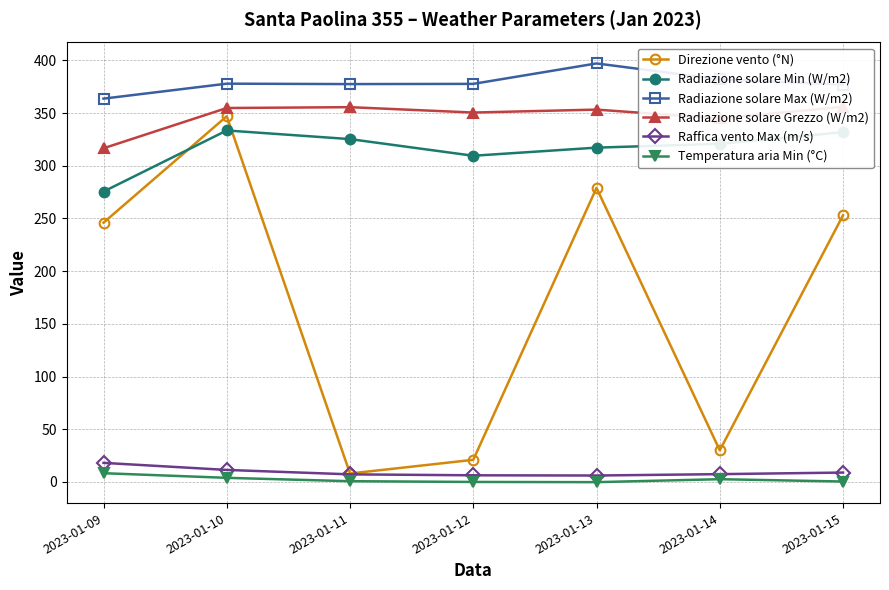

Does the chart display data point markers on the line(s)?

Yes